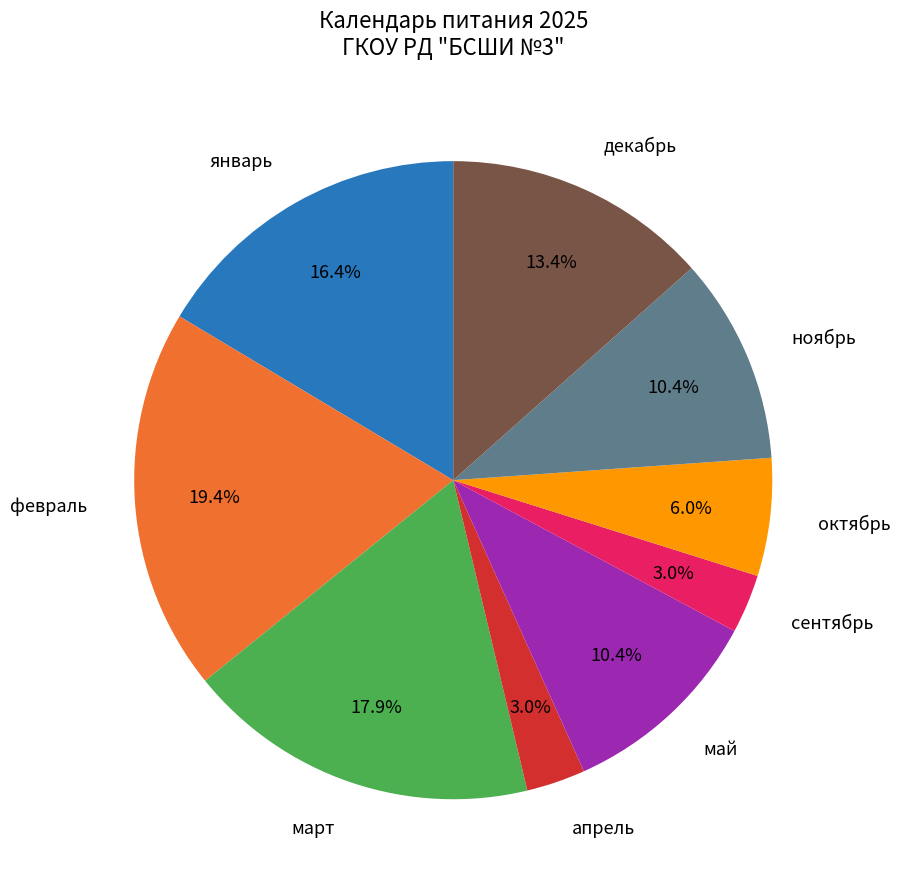

Is there any slice that represents more than half of the pie?

No